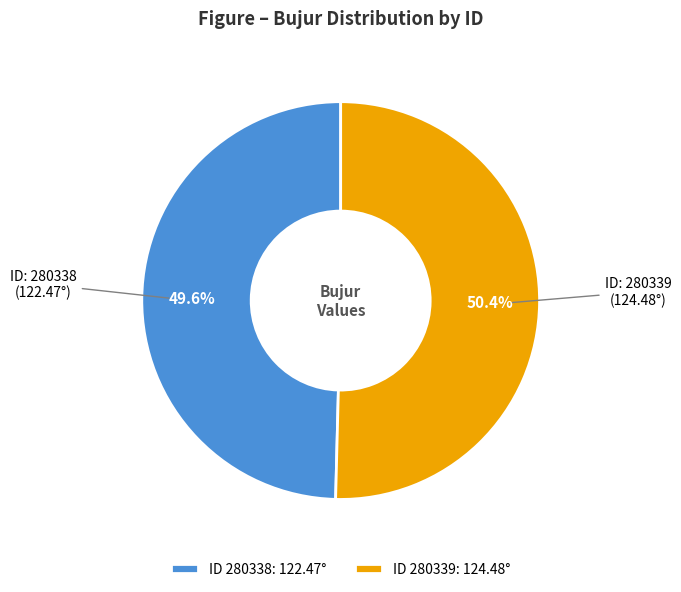

What is the ratio of the value at ID 280338: 122.47° to the value at ID 280339: 124.48°?

1.0